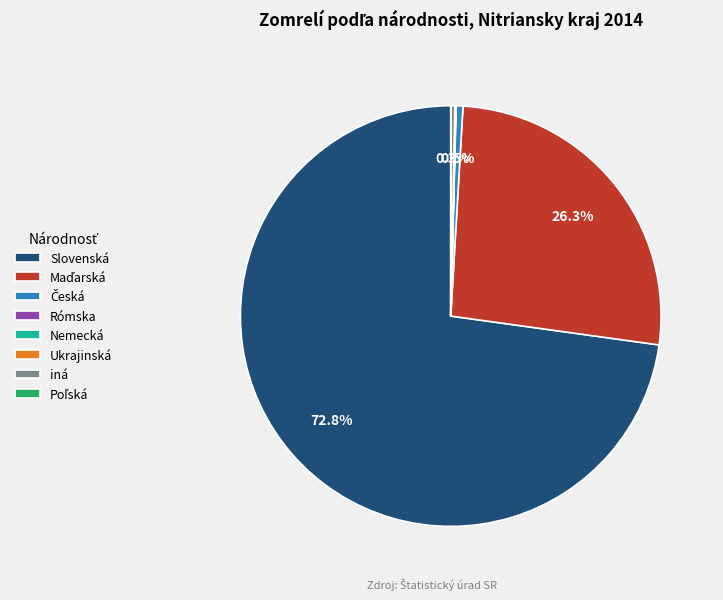

What is the largest slice in the pie chart?

Slovenská